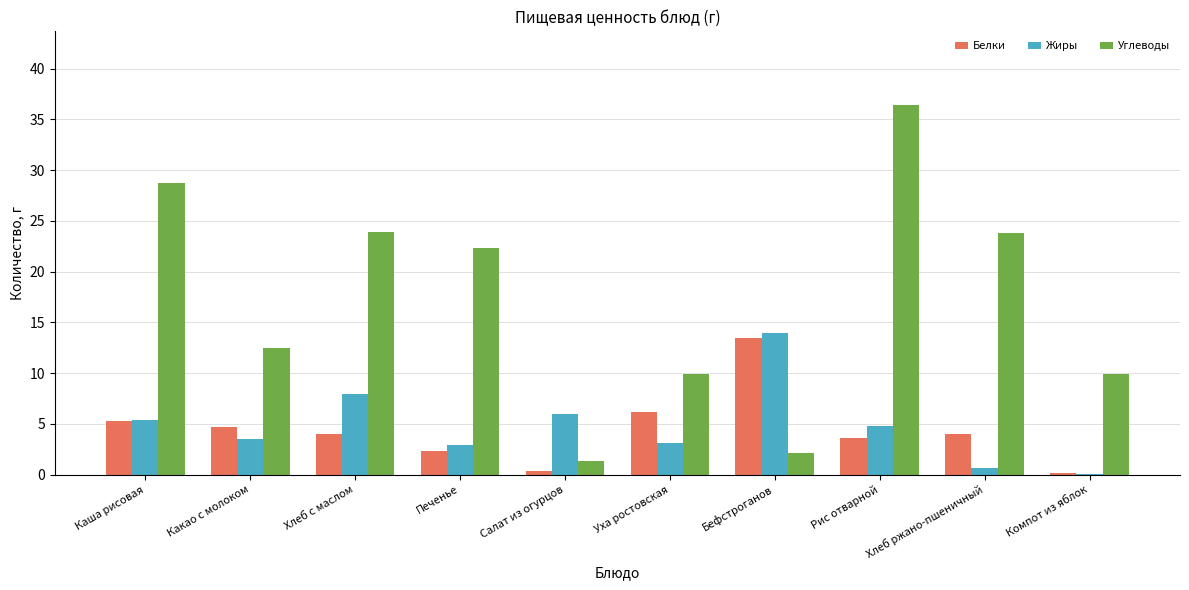

Which series has the largest total across all categories?

Углеводы